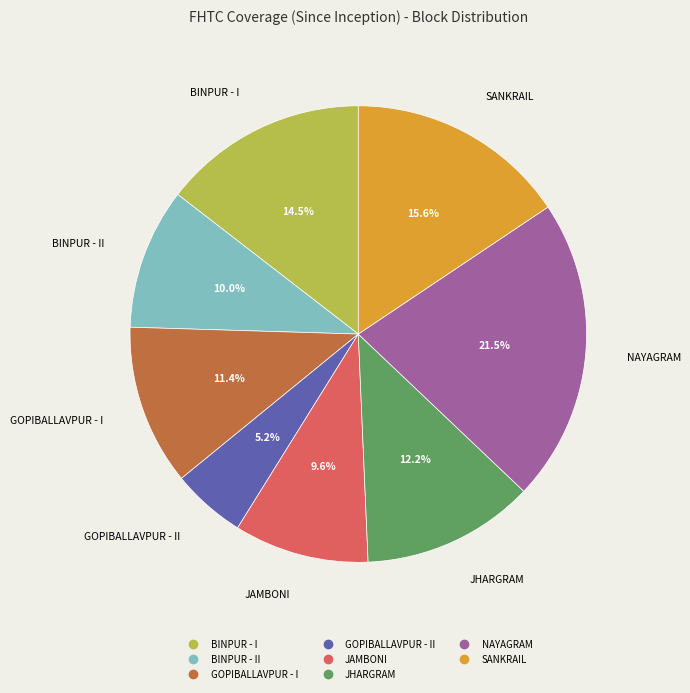

Is there a majority slice in this chart?

No